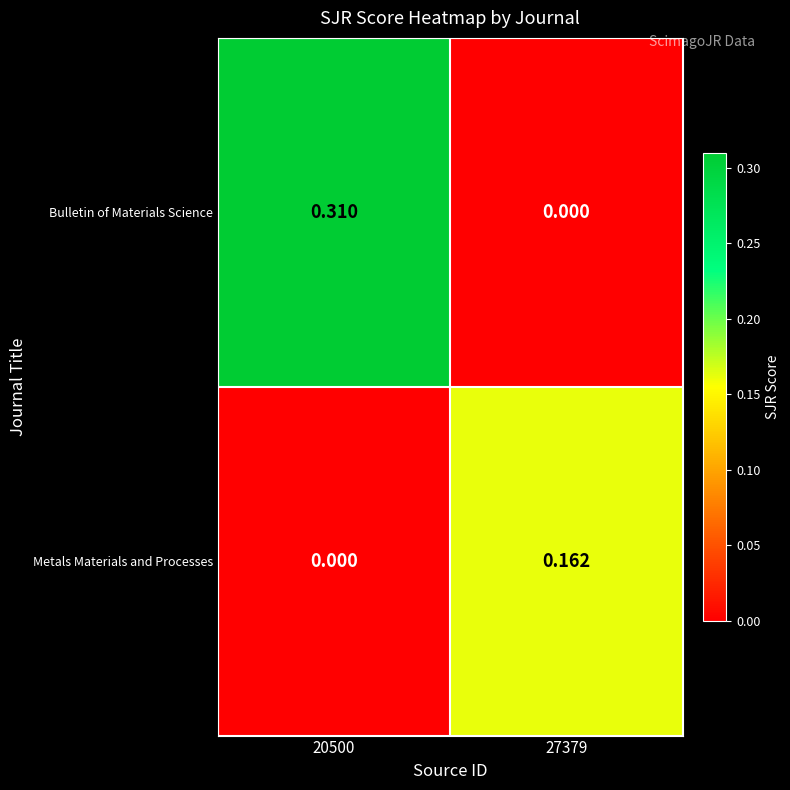

Rank the series by their maximum value, from highest to lowest.

Bulletin of Materials Science, Metals Materials and Processes